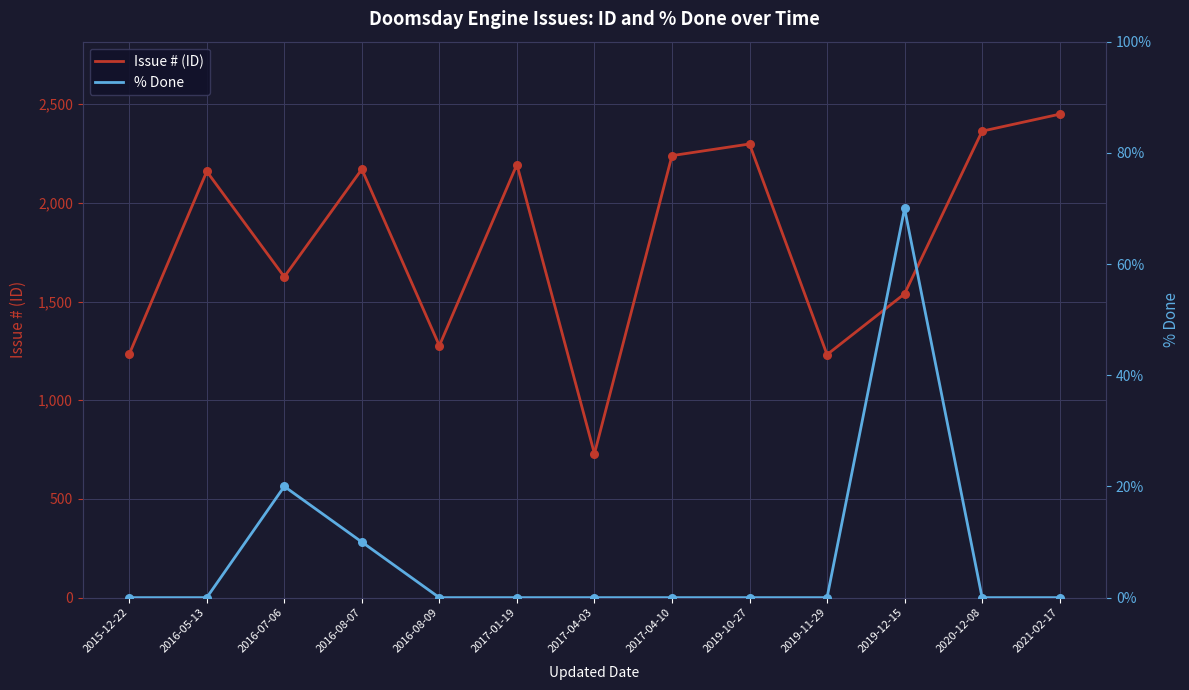

At which category is the sum across all series the highest?

2021-02-17